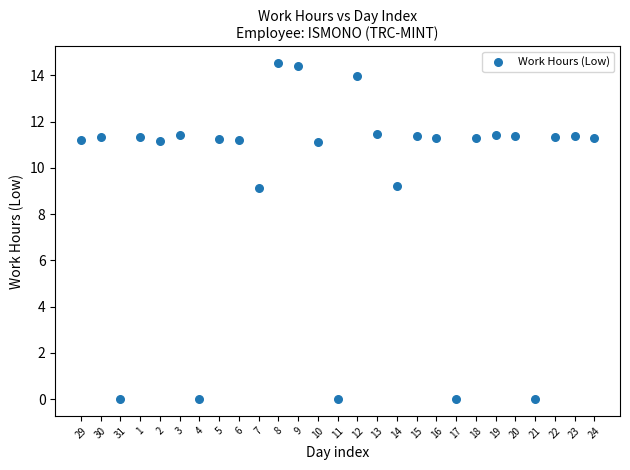

What is the range of Y values (max minus min)?

14.5